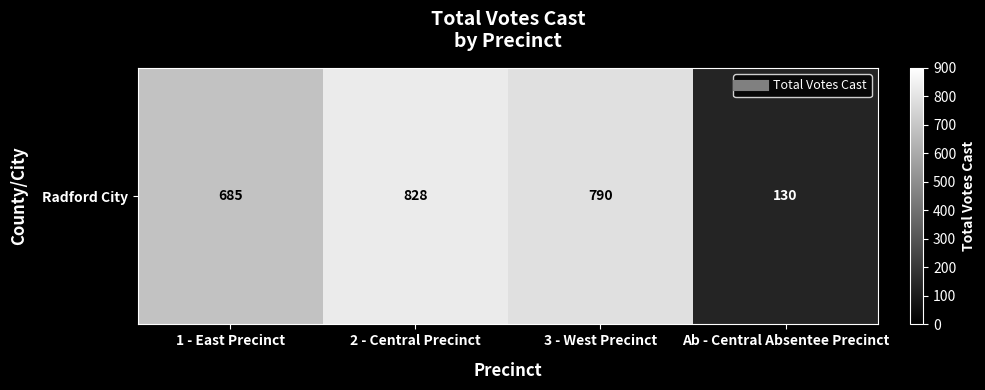

What is the change in value from 1 - East Precinct to Ab - Central Absentee Precinct?

-555